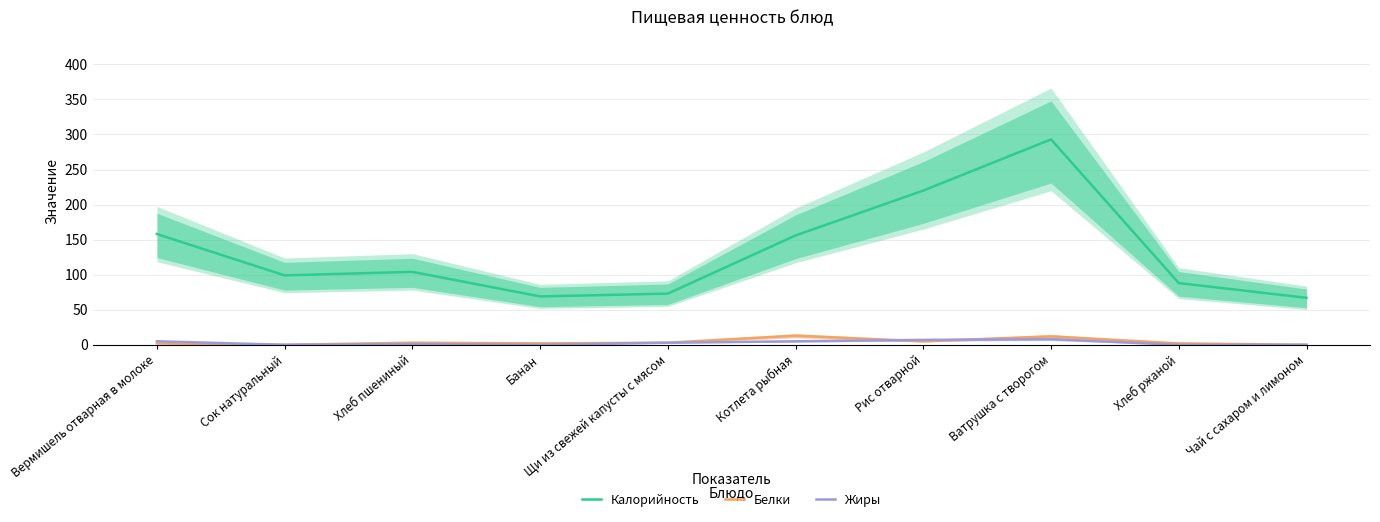

Rank the series at Вермишель отварная в молоке from highest to lowest value.

Калорийность, Жиры, Белки